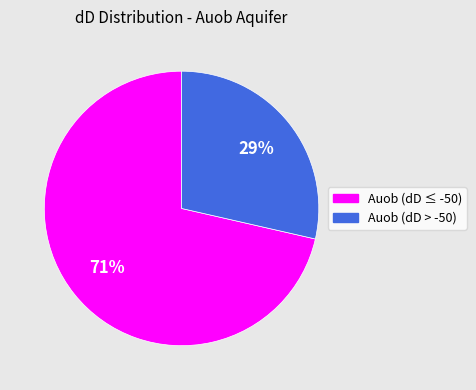

Is there a majority slice in this chart?

Yes